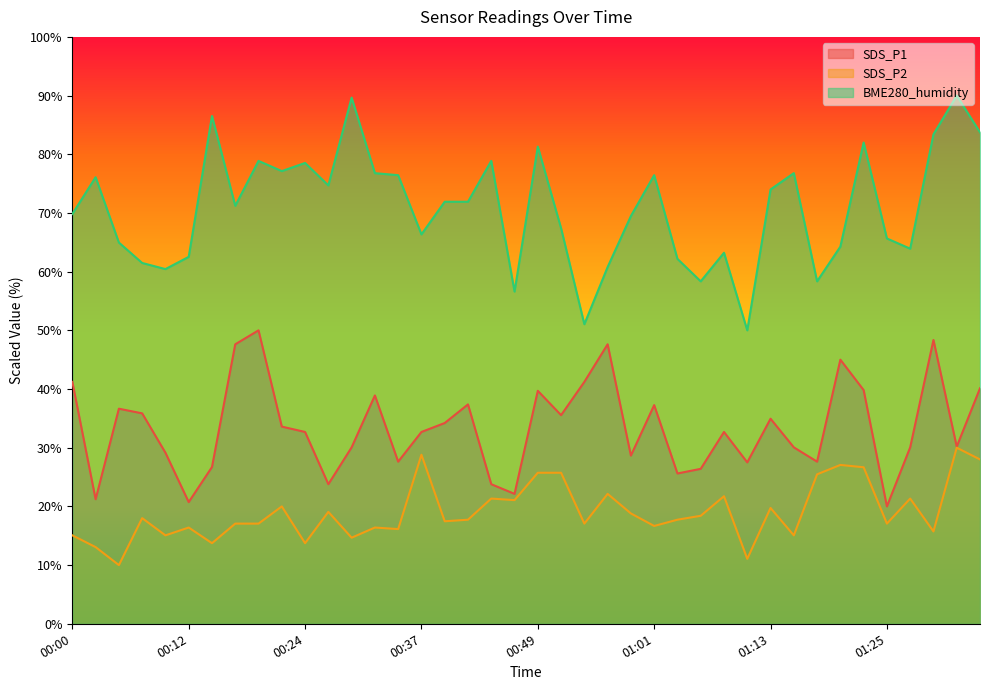

Is the value of BME280_humidity at 01:33 greater than the value of SDS_P1 at 00:15?

Yes